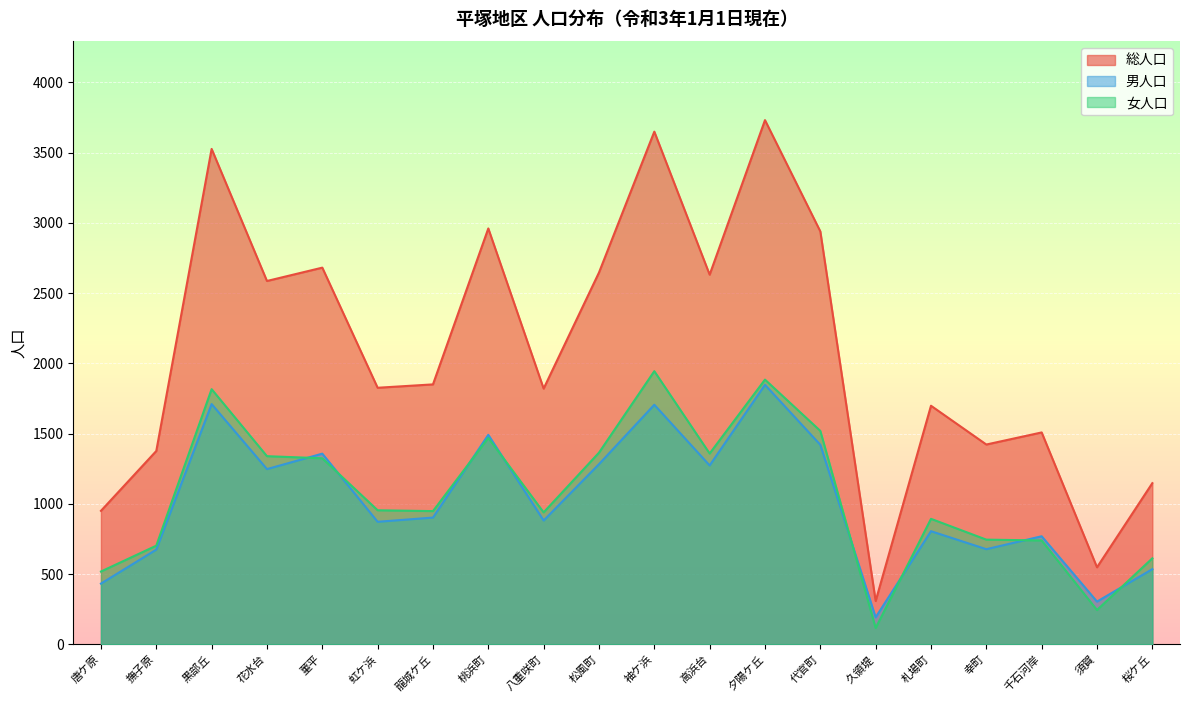

List the series in order of their peak value, highest first.

総人口, 女人口, 男人口